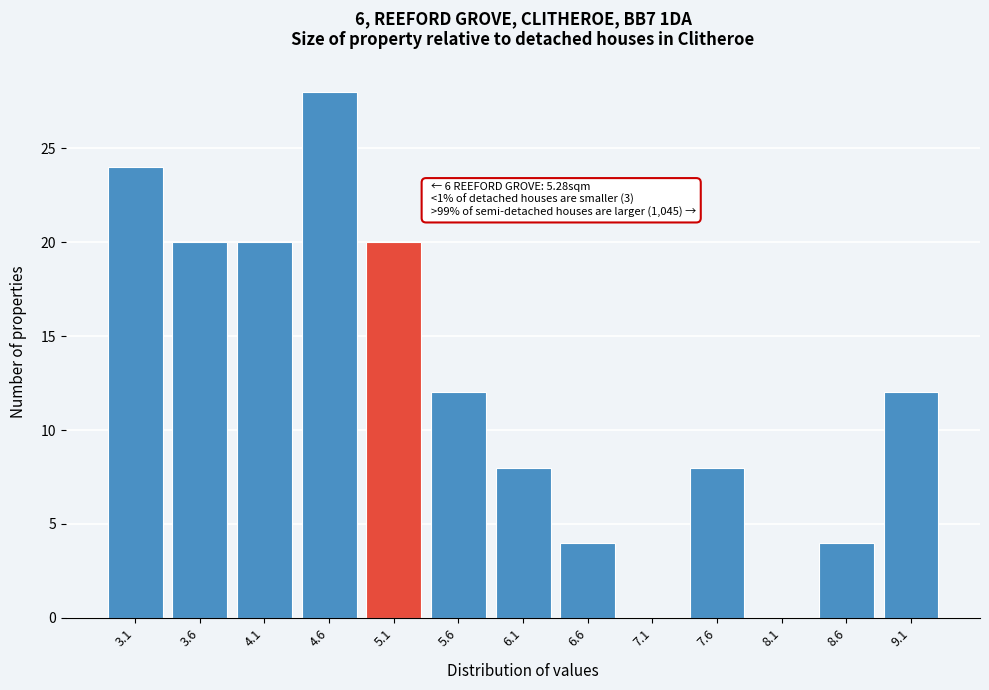

Reading left to right, list all the values displayed in this chart.

3.1=24	3.6=20	4.1=20	4.6=28	5.1=20	5.6=12	6.1=8	6.6=4	7.1=0	7.6=8	8.1=0	8.6=4	9.1=12